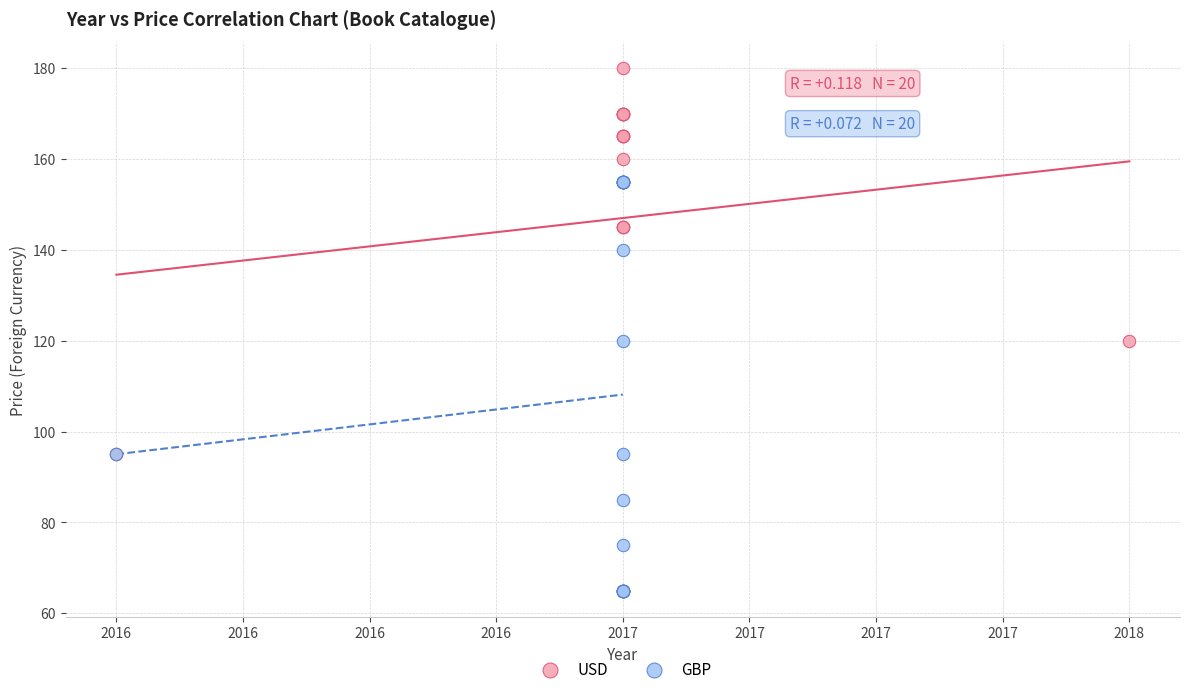

Which series has the widest spread of Y values?

USD